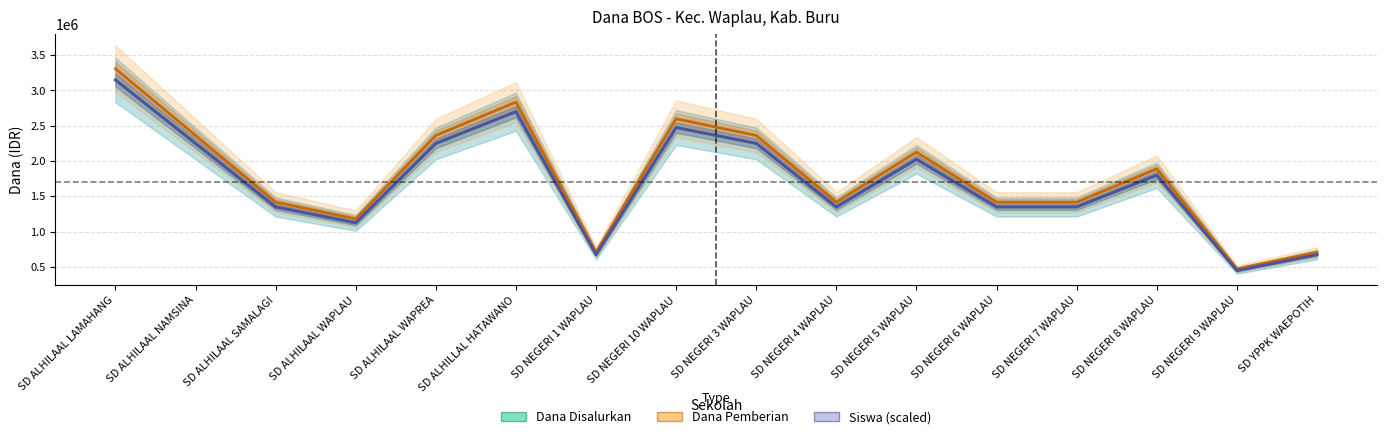

What is the value of the Dana Disalurkan point at the 16th from the left?

675000